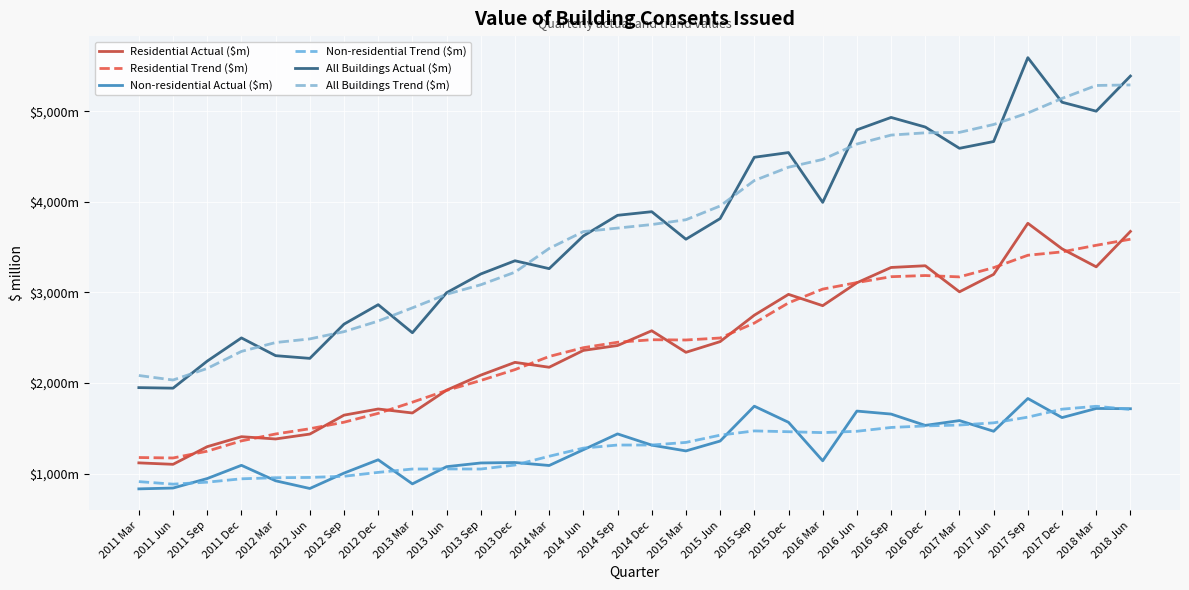

Reading right to left, extract all data points from this chart.

Residential Actual ($m): 2018 Jun=3674	2018 Mar=3283	2017 Dec=3482	2017 Sep=3764	2017 Jun=3200	2017 Mar=3007	2016 Dec=3295	2016 Sep=3276	2016 Jun=3107	2016 Mar=2854	2015 Dec=2979	2015 Sep=2749	2015 Jun=2457	2015 Mar=2339	2014 Dec=2577	2014 Sep=2414	2014 Jun=2360	2014 Mar=2174	2013 Dec=2228	2013 Sep=2087	2013 Jun=1921	2013 Mar=1669	2012 Dec=1713	2012 Sep=1645	2012 Jun=1436	2012 Mar=1382	2011 Dec=1407	2011 Sep=1297	2011 Jun=1102	2011 Mar=1118
Residential Trend ($m): 2018 Jun=3588	2018 Mar=3521	2017 Dec=3448	2017 Sep=3411	2017 Jun=3274	2017 Mar=3172	2016 Dec=3187	2016 Sep=3174	2016 Jun=3109	2016 Mar=3037	2015 Dec=2885	2015 Sep=2662	2015 Jun=2497	2015 Mar=2475	2014 Dec=2478	2014 Sep=2450	2014 Jun=2390	2014 Mar=2293	2013 Dec=2148	2013 Sep=2028	2013 Jun=1918	2013 Mar=1788	2012 Dec=1665	2012 Sep=1567	2012 Jun=1495	2012 Mar=1437	2011 Dec=1361	2011 Sep=1247	2011 Jun=1172	2011 Mar=1177
Non-residential Actual ($m): 2018 Jun=1716	2018 Mar=1719	2017 Dec=1618	2017 Sep=1829	2017 Jun=1467	2017 Mar=1585	2016 Dec=1532	2016 Sep=1657	2016 Jun=1690	2016 Mar=1141	2015 Dec=1566	2015 Sep=1744	2015 Jun=1359	2015 Mar=1250	2014 Dec=1314	2014 Sep=1438	2014 Jun=1263	2014 Mar=1089	2013 Dec=1122	2013 Sep=1117	2013 Jun=1076	2013 Mar=886	2012 Dec=1152	2012 Sep=1005	2012 Jun=835	2012 Mar=920	2011 Dec=1091	2011 Sep=945	2011 Jun=840	2011 Mar=831
Non-residential Trend ($m): 2018 Jun=1708	2018 Mar=1743	2017 Dec=1711	2017 Sep=1623	2017 Jun=1560	2017 Mar=1536	2016 Dec=1526	2016 Sep=1509	2016 Jun=1467	2016 Mar=1452	2015 Dec=1462	2015 Sep=1471	2015 Jun=1424	2015 Mar=1344	2014 Dec=1315	2014 Sep=1315	2014 Jun=1281	2014 Mar=1191	2013 Dec=1094	2013 Sep=1050	2013 Jun=1051	2013 Mar=1050	2012 Dec=1013	2012 Sep=970	2012 Jun=957	2012 Mar=954	2011 Dec=942	2011 Sep=905	2011 Jun=883	2011 Mar=911
All Buildings Actual ($m): 2018 Jun=5390	2018 Mar=5002	2017 Dec=5101	2017 Sep=5593	2017 Jun=4667	2017 Mar=4592	2016 Dec=4827	2016 Sep=4933	2016 Jun=4796	2016 Mar=3995	2015 Dec=4545	2015 Sep=4493	2015 Jun=3816	2015 Mar=3588	2014 Dec=3892	2014 Sep=3852	2014 Jun=3624	2014 Mar=3263	2013 Dec=3350	2013 Sep=3204	2013 Jun=2997	2013 Mar=2555	2012 Dec=2865	2012 Sep=2650	2012 Jun=2272	2012 Mar=2302	2011 Dec=2498	2011 Sep=2242	2011 Jun=1943	2011 Mar=1949
All Buildings Trend ($m): 2018 Jun=5292	2018 Mar=5286	2017 Dec=5143	2017 Sep=4982	2017 Jun=4855	2017 Mar=4768	2016 Dec=4763	2016 Sep=4738	2016 Jun=4639	2016 Mar=4469	2015 Dec=4383	2015 Sep=4236	2015 Jun=3955	2015 Mar=3803	2014 Dec=3750	2014 Sep=3711	2014 Jun=3672	2014 Mar=3486	2013 Dec=3224	2013 Sep=3085	2013 Jun=2980	2013 Mar=2830	2012 Dec=2684	2012 Sep=2567	2012 Jun=2487	2012 Mar=2447	2011 Dec=2349	2011 Sep=2161	2011 Jun=2033	2011 Mar=2083